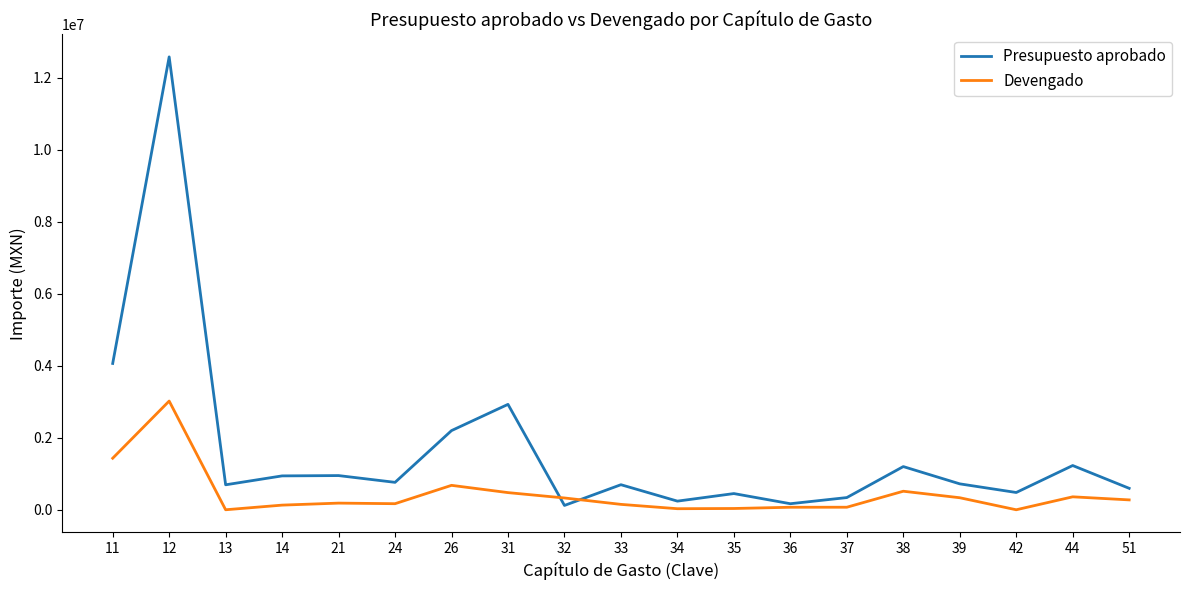

Which series has the largest total across all categories?

Presupuesto aprobado